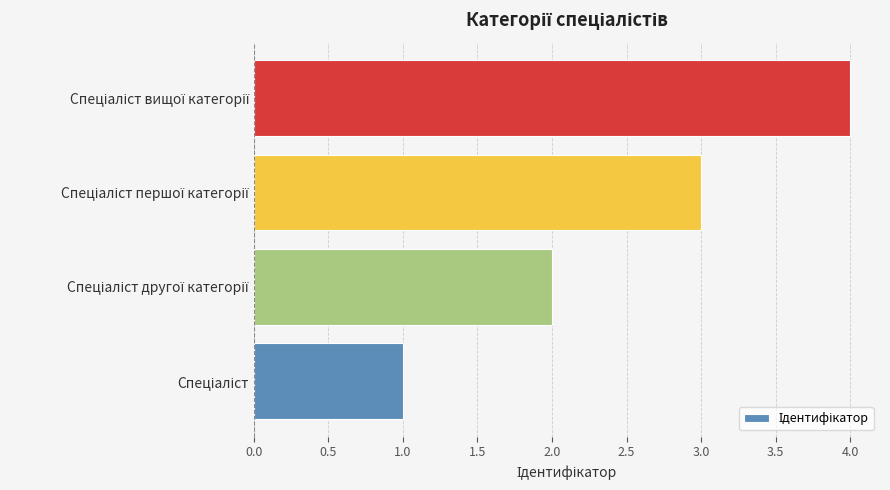

How many values are between 2 and 4?

3